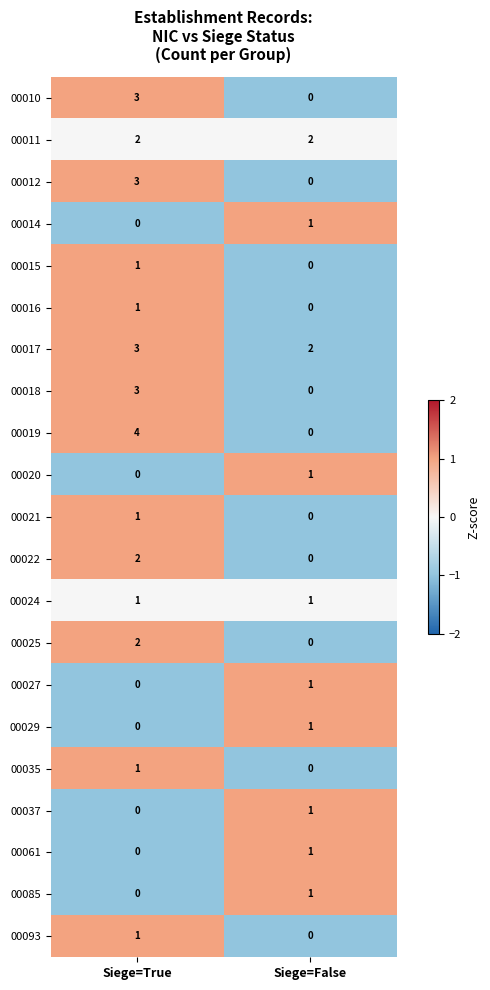

True or false: 00025 has a value of 0 at Siege=False.

True